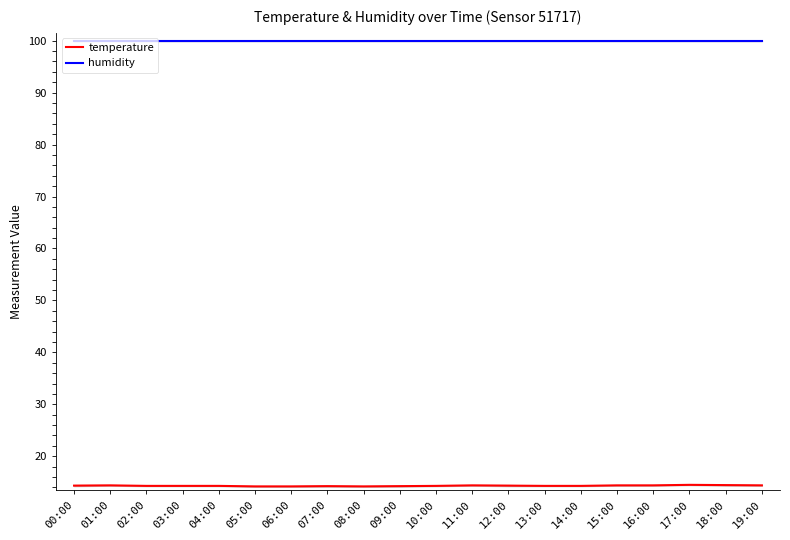

True or false: temperature and humidity cross at least once.

False